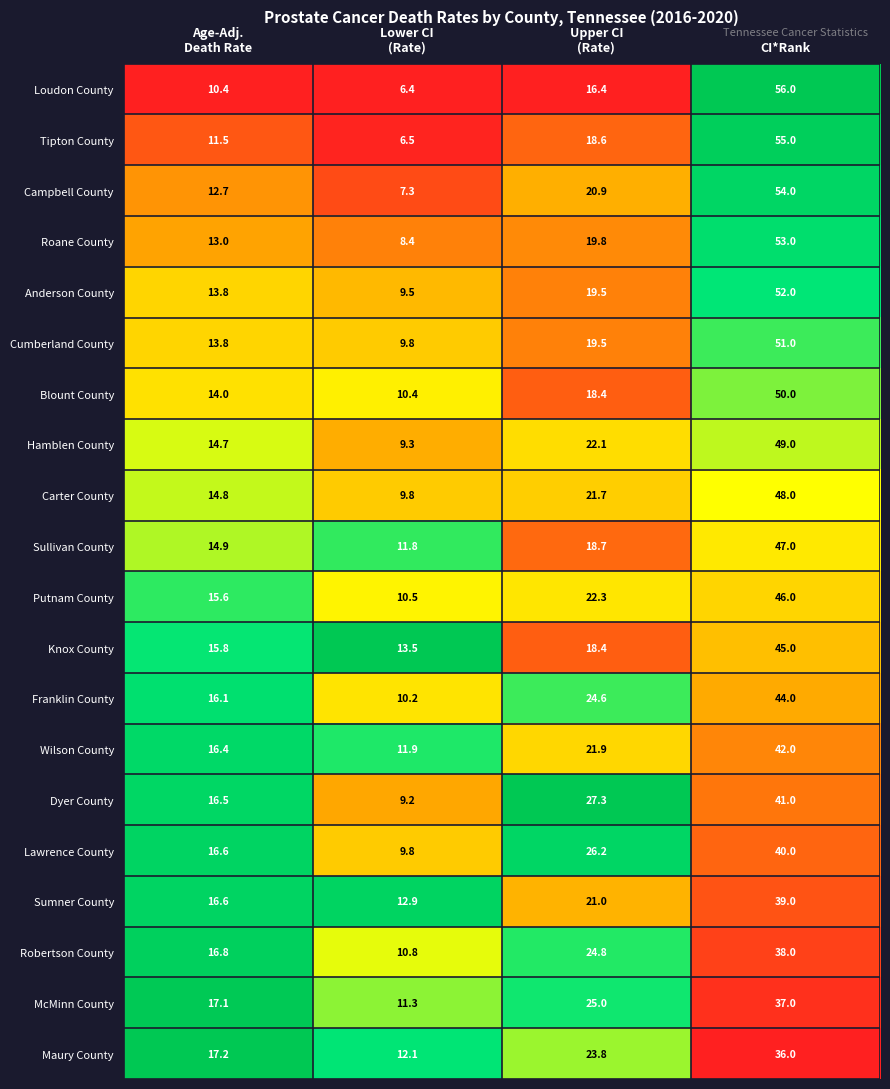

Count the number of data series in this chart.

20